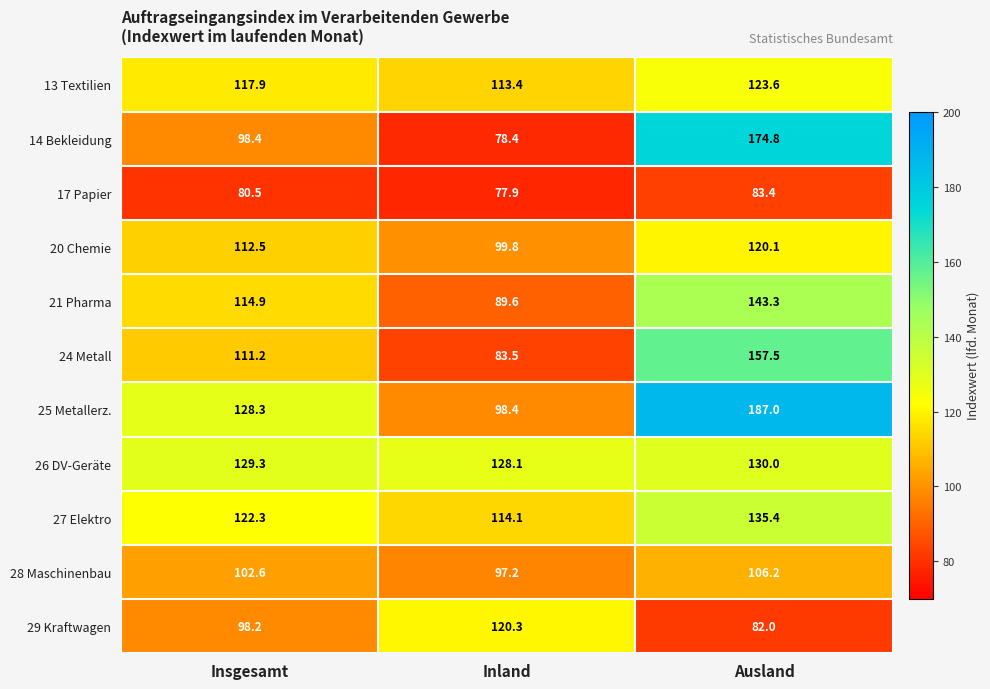

The 24 Metall series shows 165.8 at Insgesamt. True or false?

False